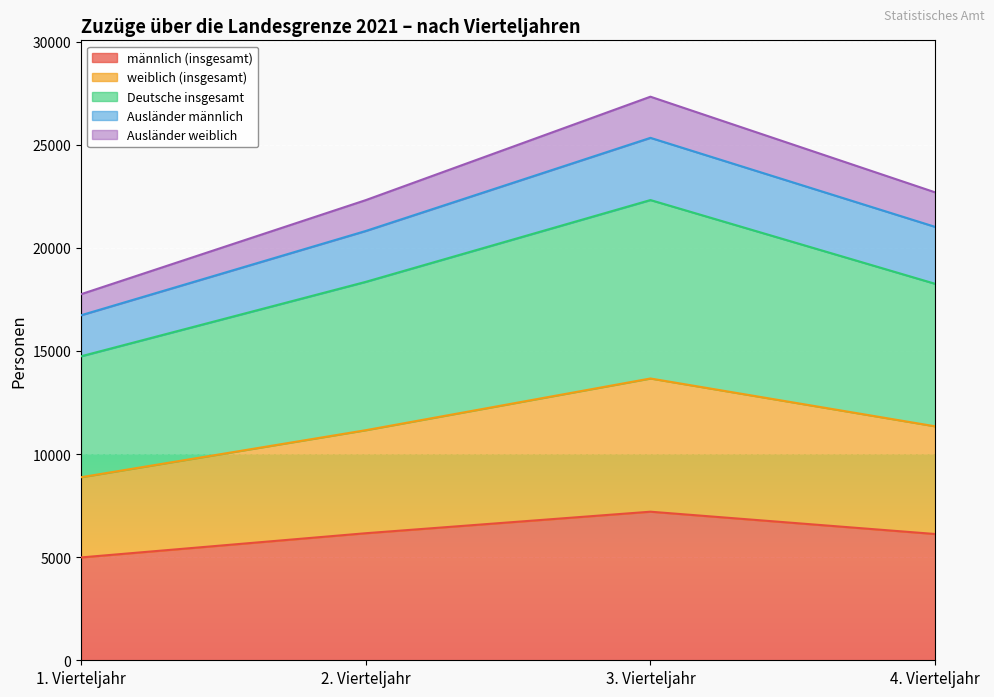

What is the maximum value for männlich (insgesamt)?

7205